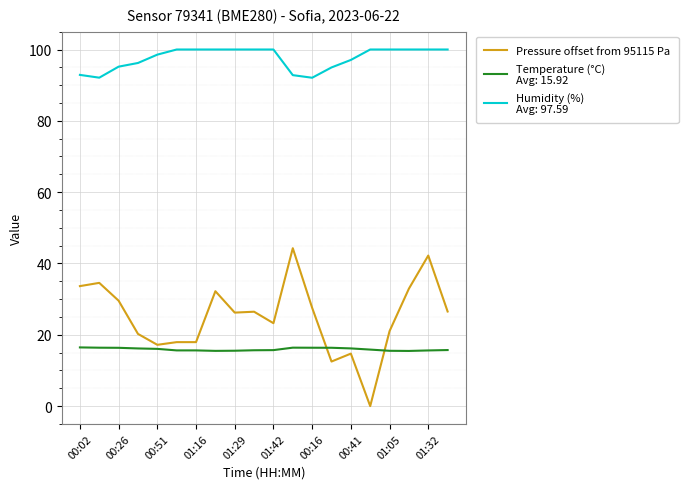

What is the greatest value displayed?

100.0